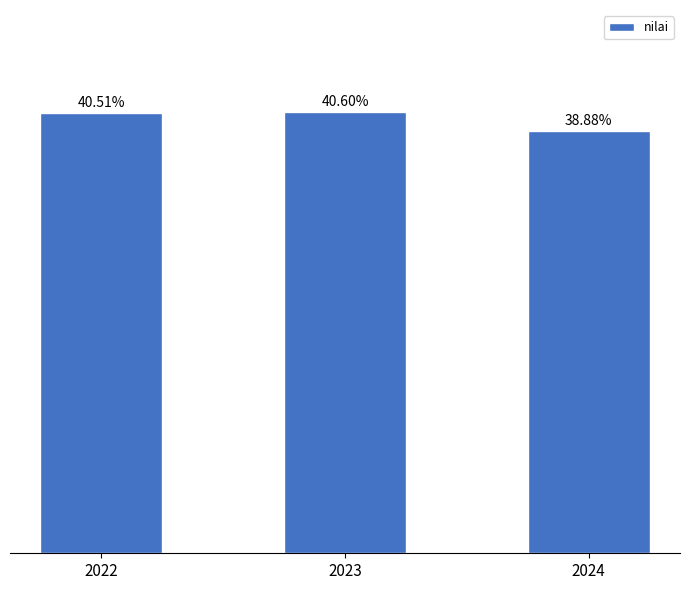

Rank the categories by value from highest to lowest.

2023, 2022, 2024